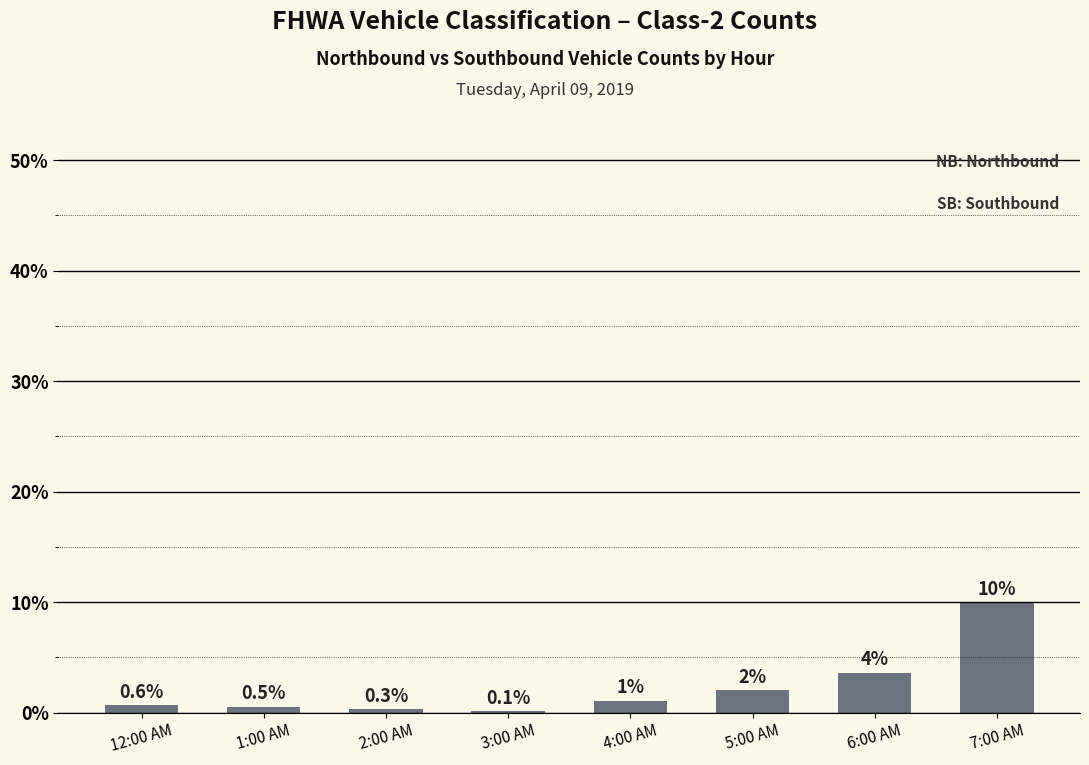

The value at 7:00 AM is 10.0. True or false?

True